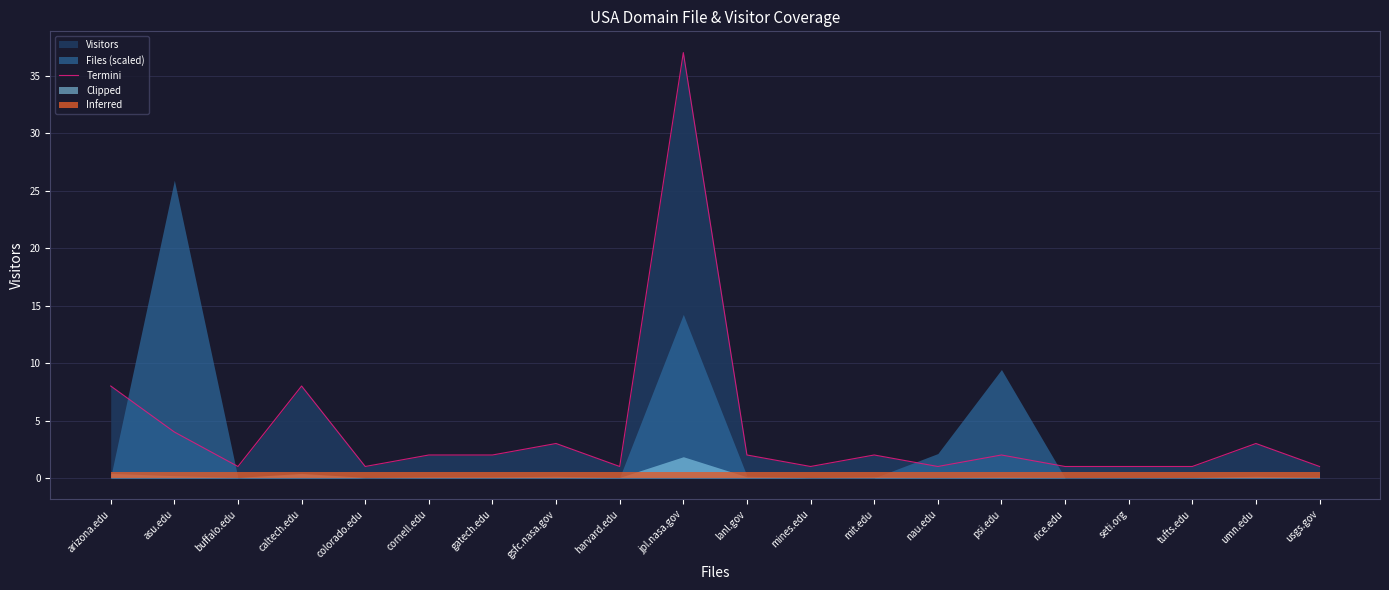

Reading left to right, transcribe all the data shown in this chart.

8	4	1	8	1	2	2	3	1	37	2	1	2	1	2	1	1	1	3	1